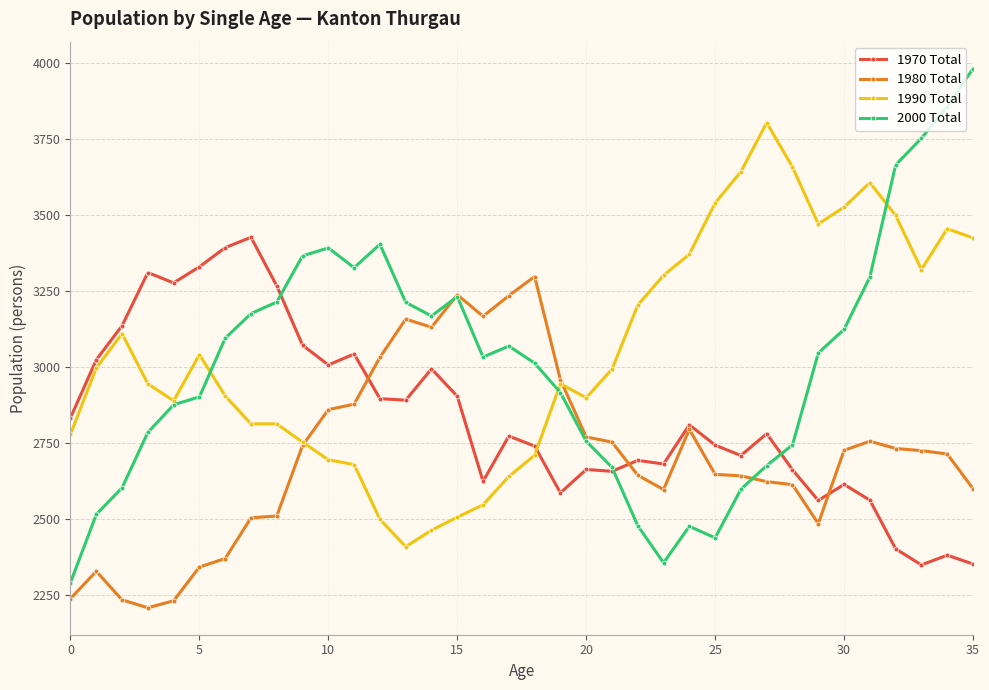

Which series has the largest range (max minus min)?

2000 Total